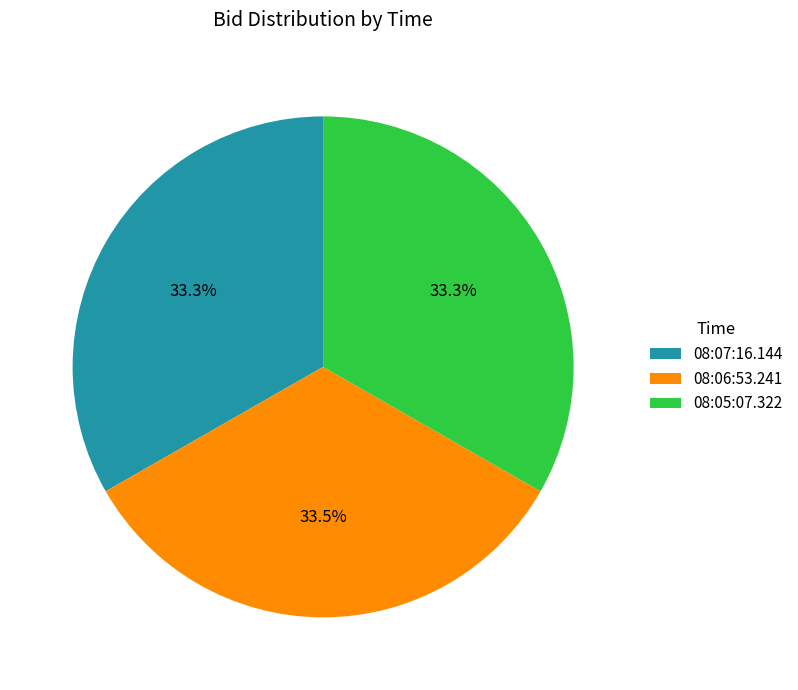

To the nearest percent, what is the combined percentage of 08:05:07.322 and 08:07:16.144?

67%